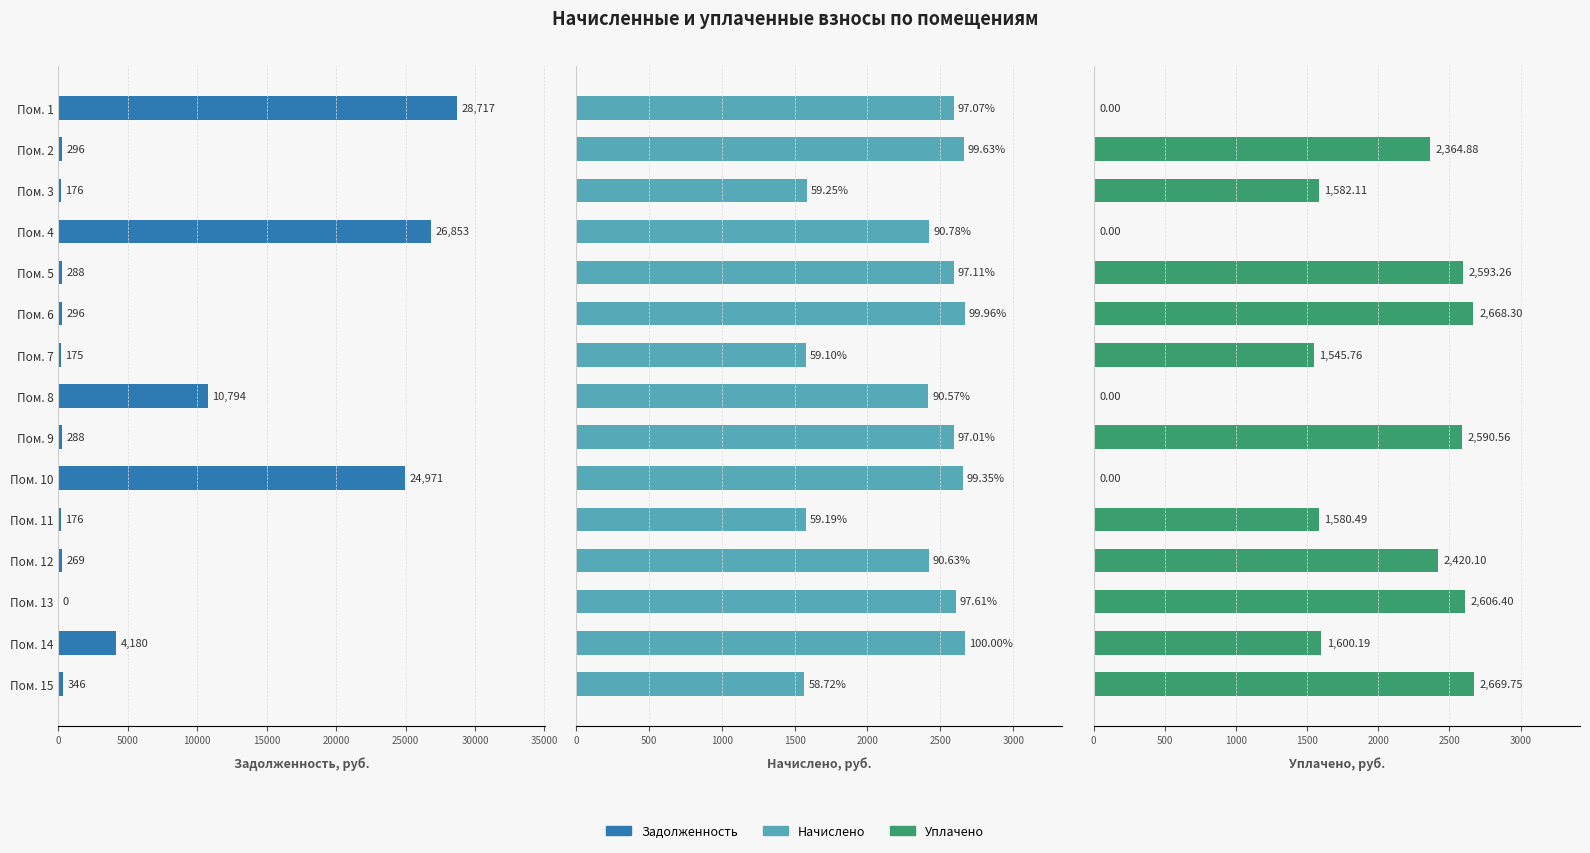

True or false: задолженность has a value of 502.3 at Пом. 5.

False